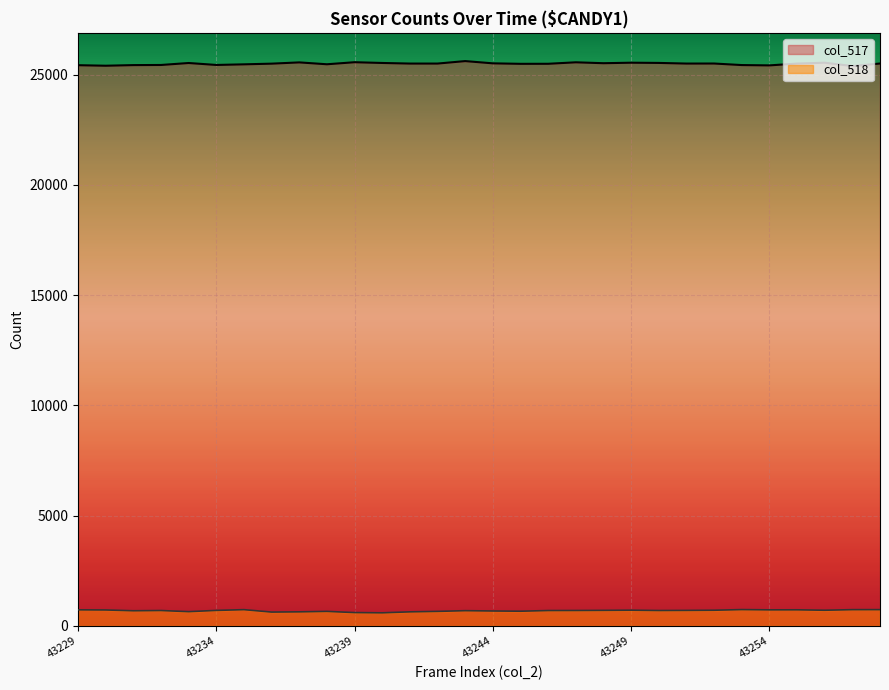

Which has a higher value, 43236 or 43247?

43247